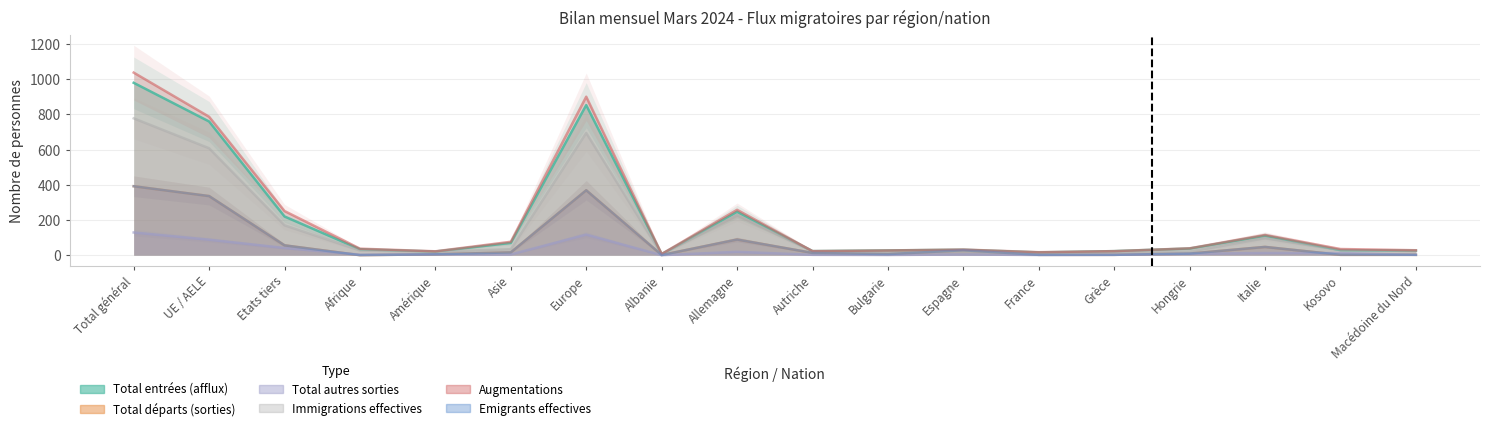

Does the chart display data point markers on the line(s)?

No